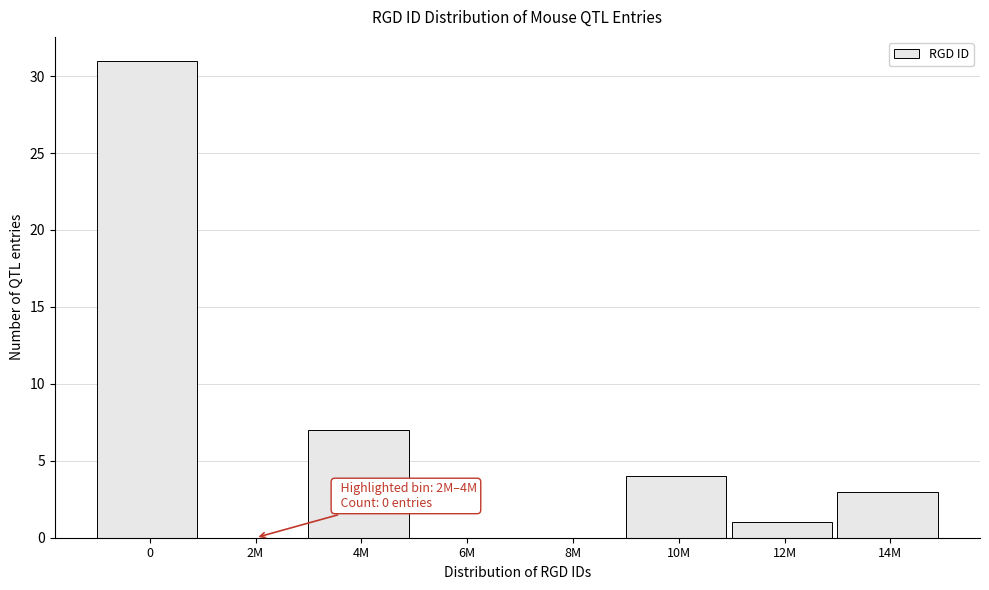

Reading right to left, extract all data points from this chart.

14M=3	12M=1	10M=4	8M=0	6M=0	4M=7	2M=0	0=31